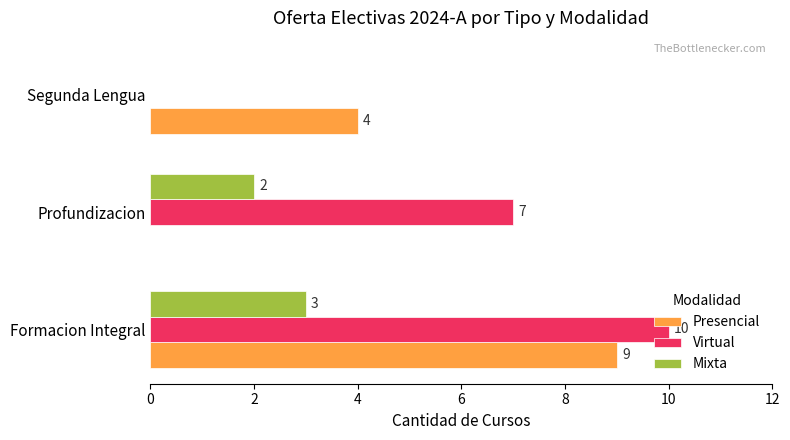

The Presencial series shows -3 at Profundizacion. True or false?

False